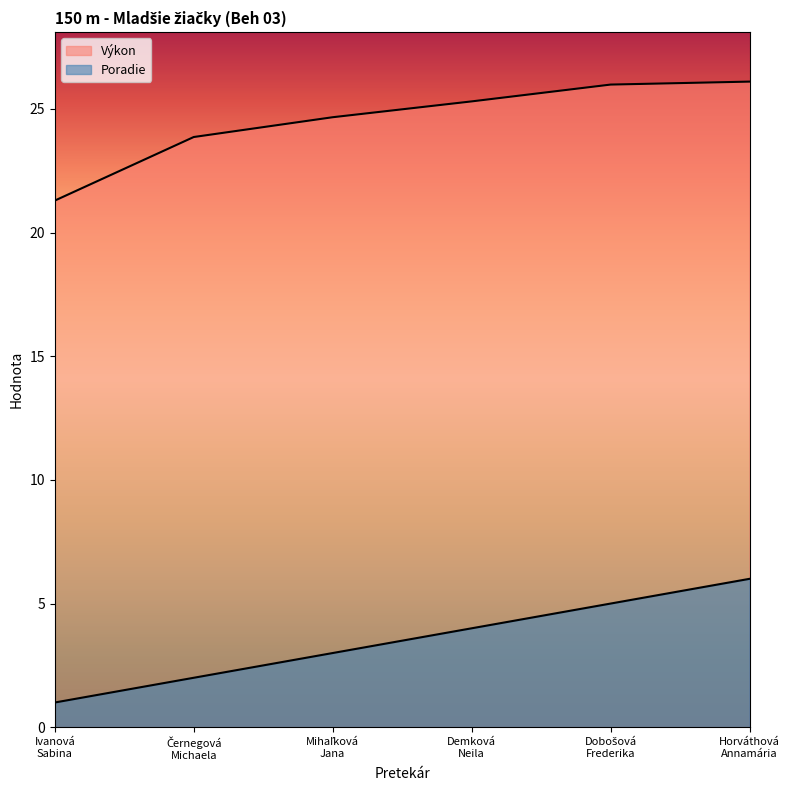

At which label does Výkon first exceed 25?

Demková
Neila